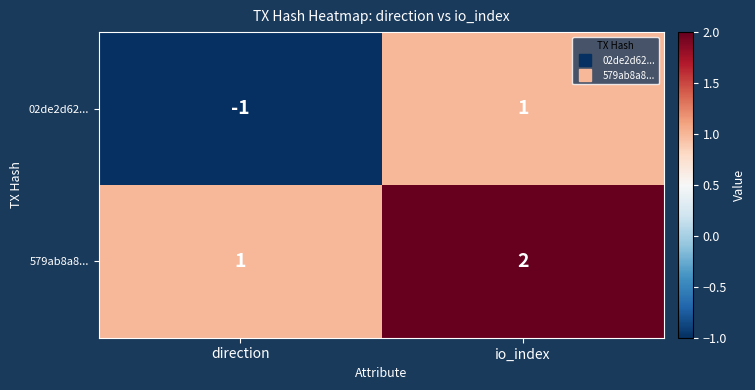

Where is 02de2d62... nearest to the value 0?

direction